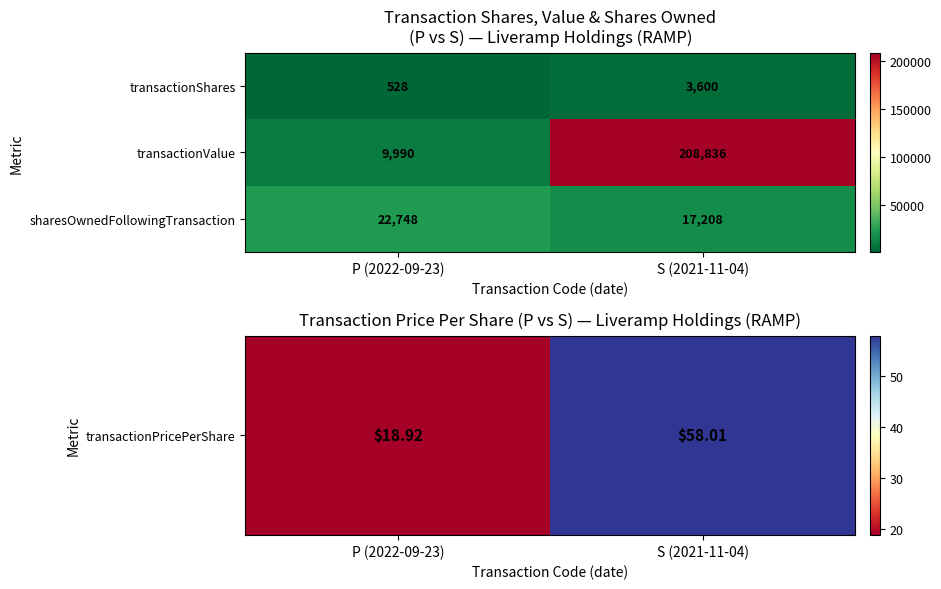

At S (2021-11-04), list the series in order from largest to smallest.

transactionValue, sharesOwnedFollowingTransaction, transactionShares